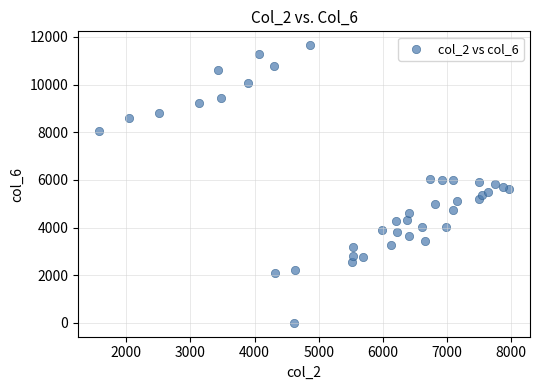

What is the range of Y values (max minus min)?

11651